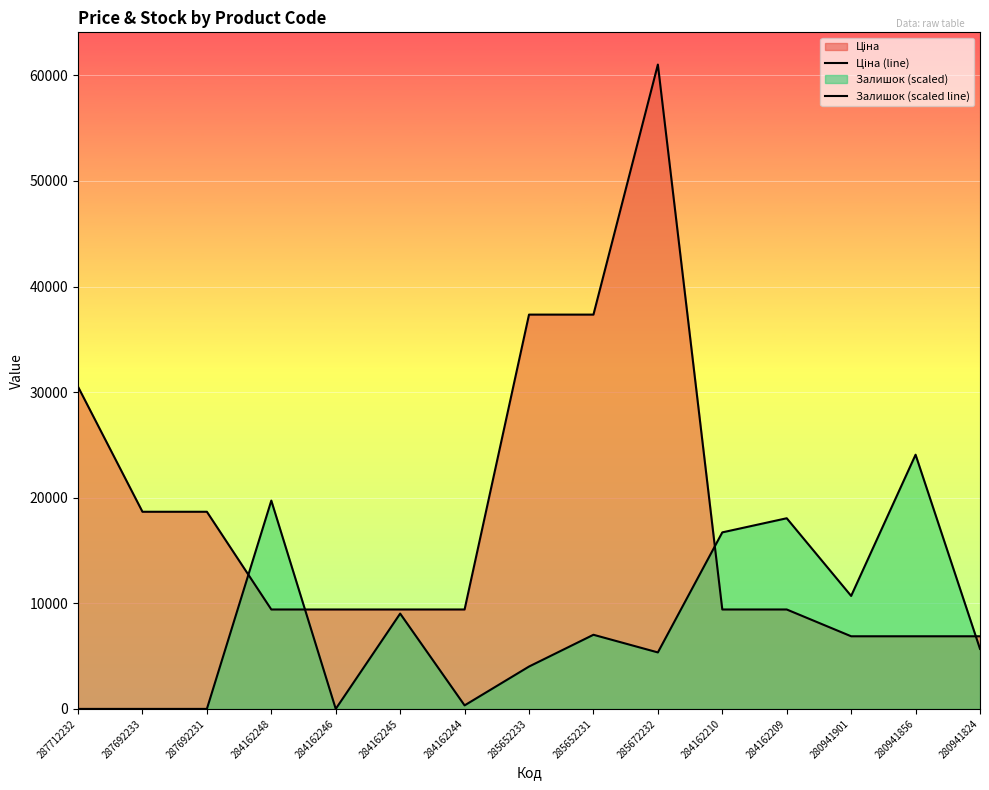

Which series changed the most between 284162246 and 284162209?

Залишок (scaled line)